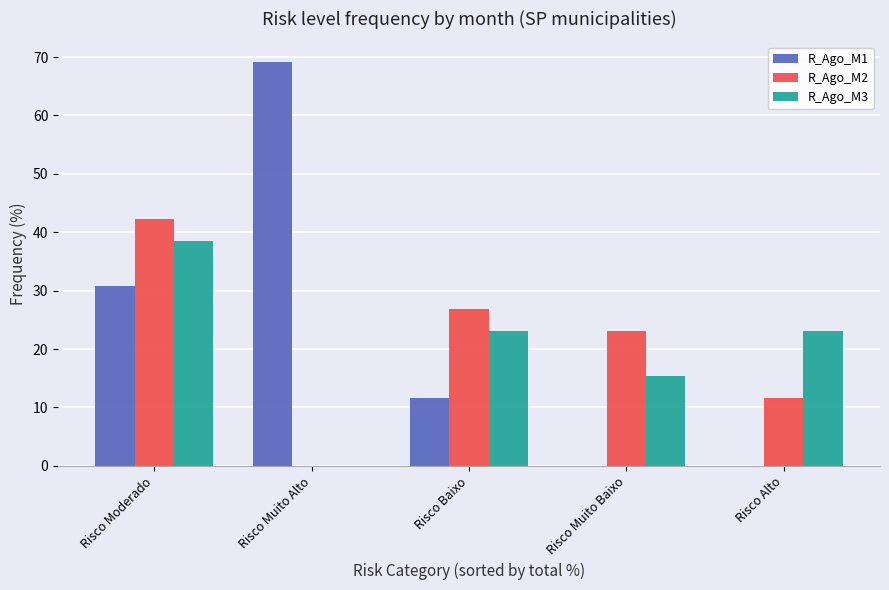

Which category has the highest value in the R_Ago_M1 series?

Risco Muito Alto